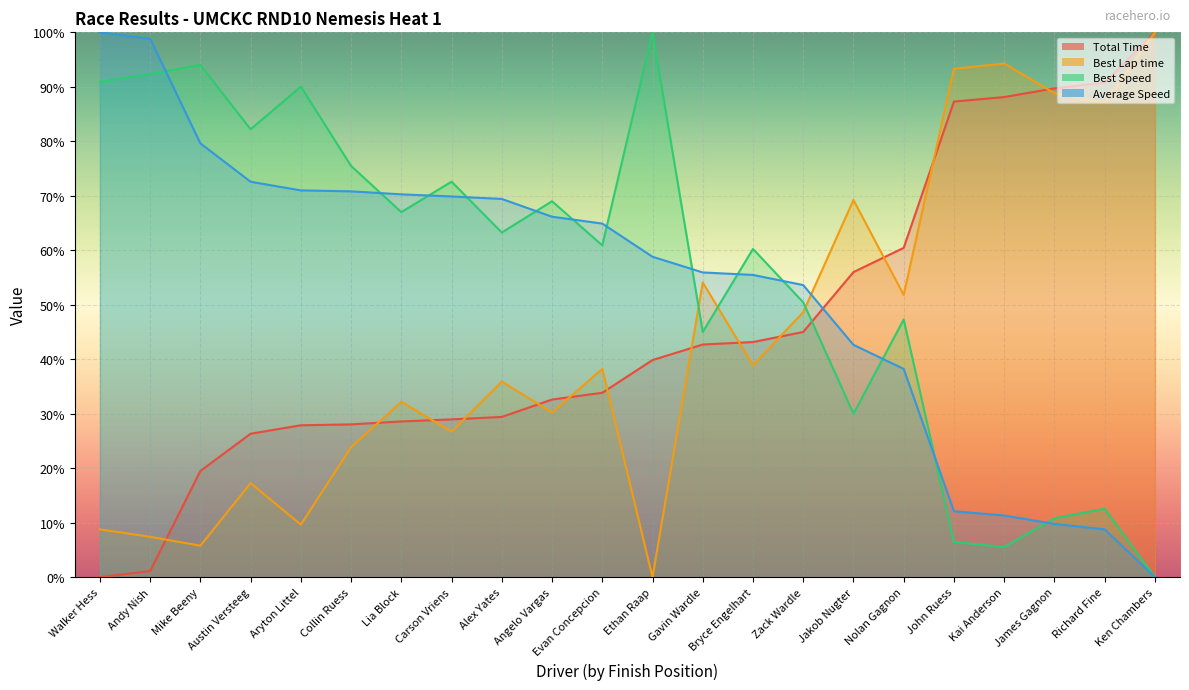

How many lines are shown in the chart?

4